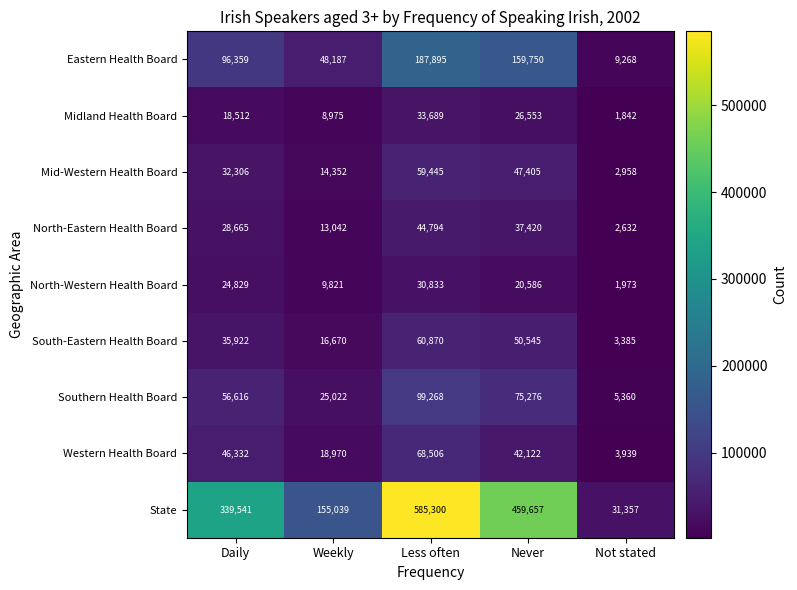

Which series has the largest total across all categories?

State